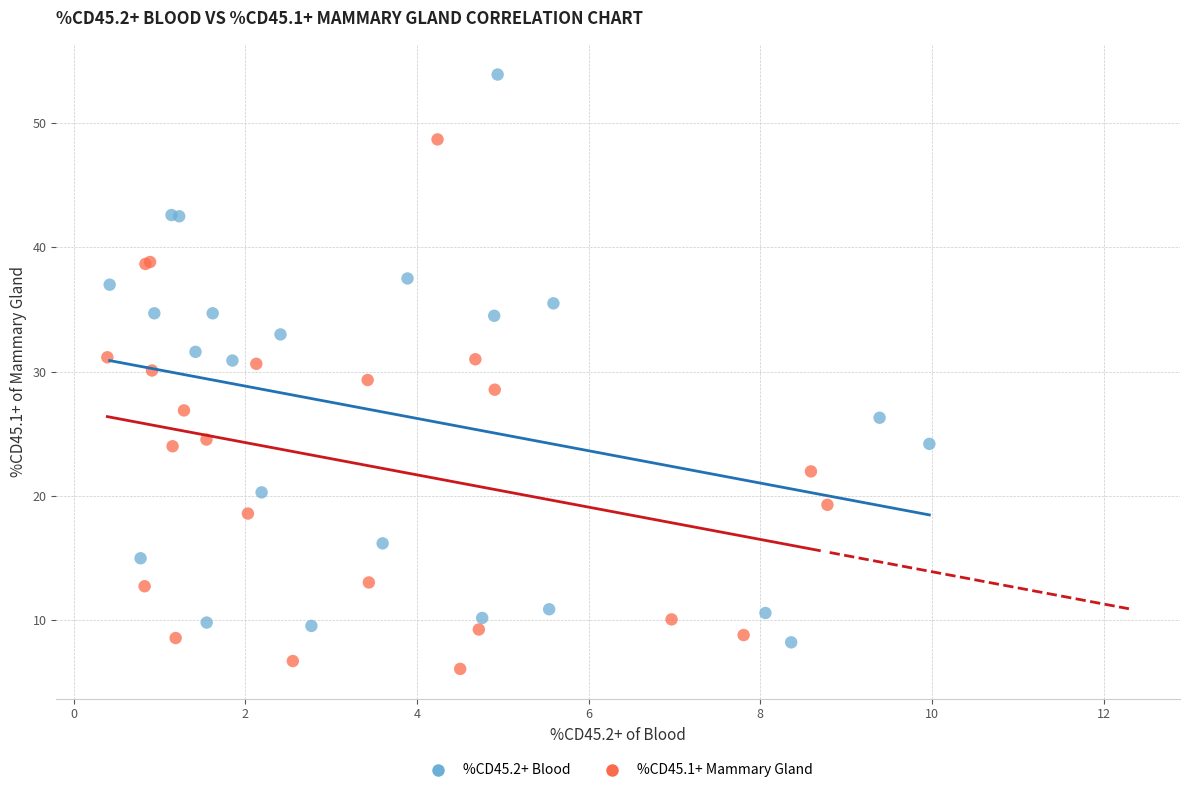

What are all the series names shown in the legend?

%CD45.2+ Blood, %CD45.1+ Mammary Gland